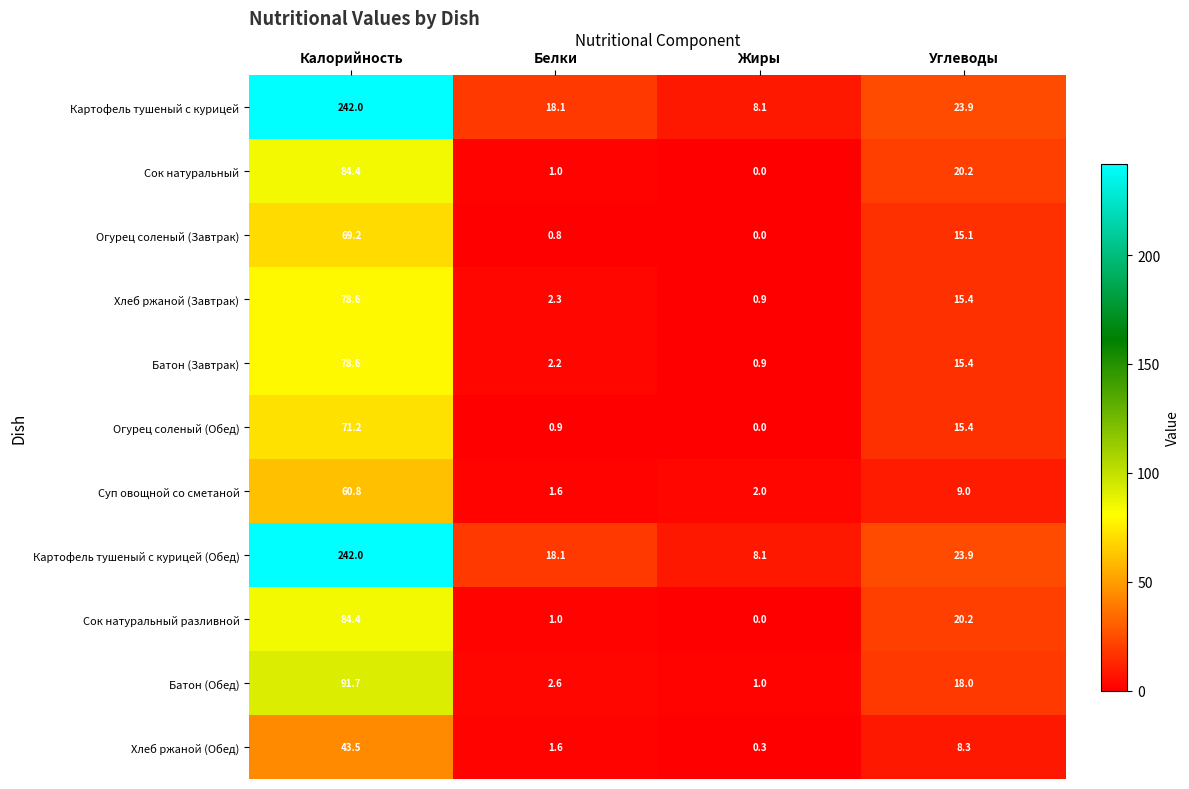

What is the average value of the Огурец соленый (Завтрак) series?

21.3